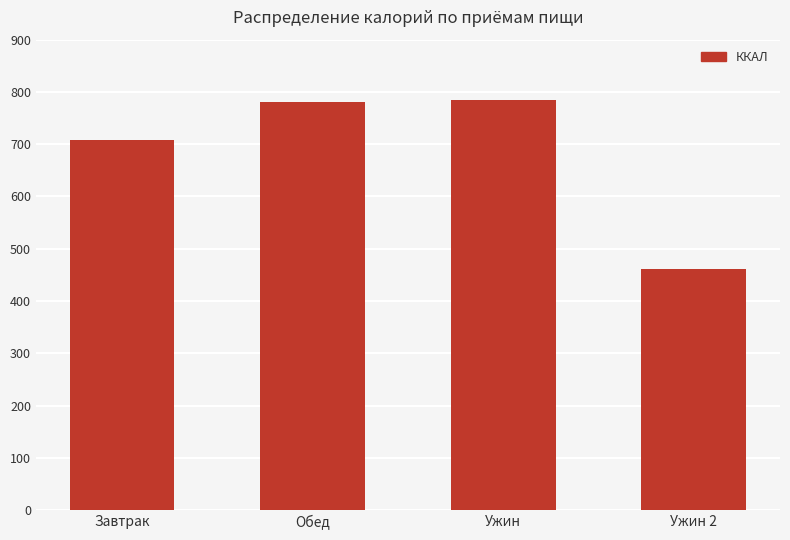

What is the difference between the maximum and minimum values?

322.2